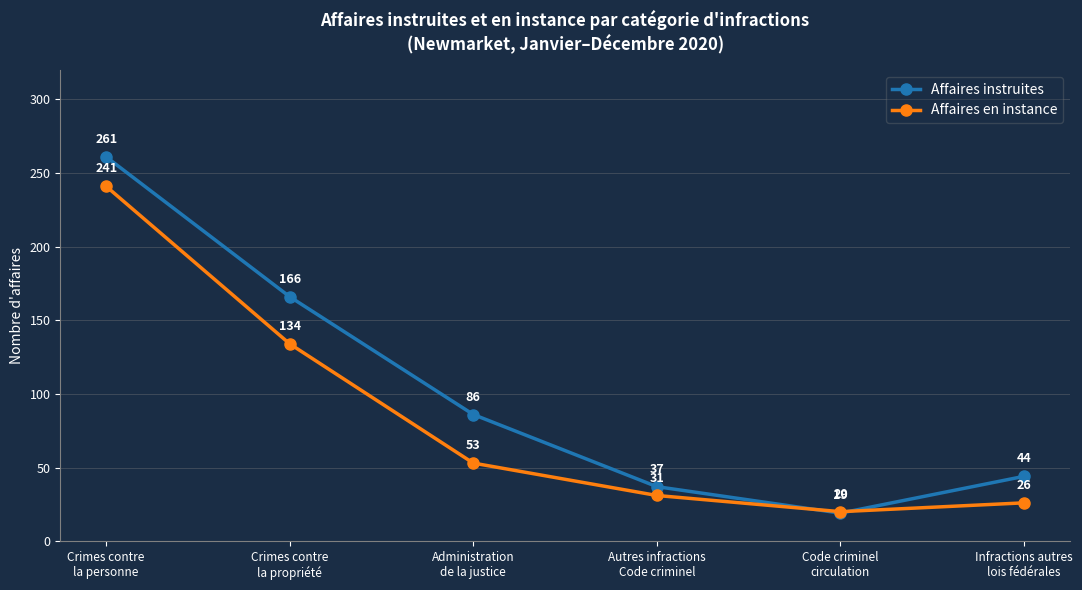

What is the value of the Affaires instruites point at the 6th from the left?

44